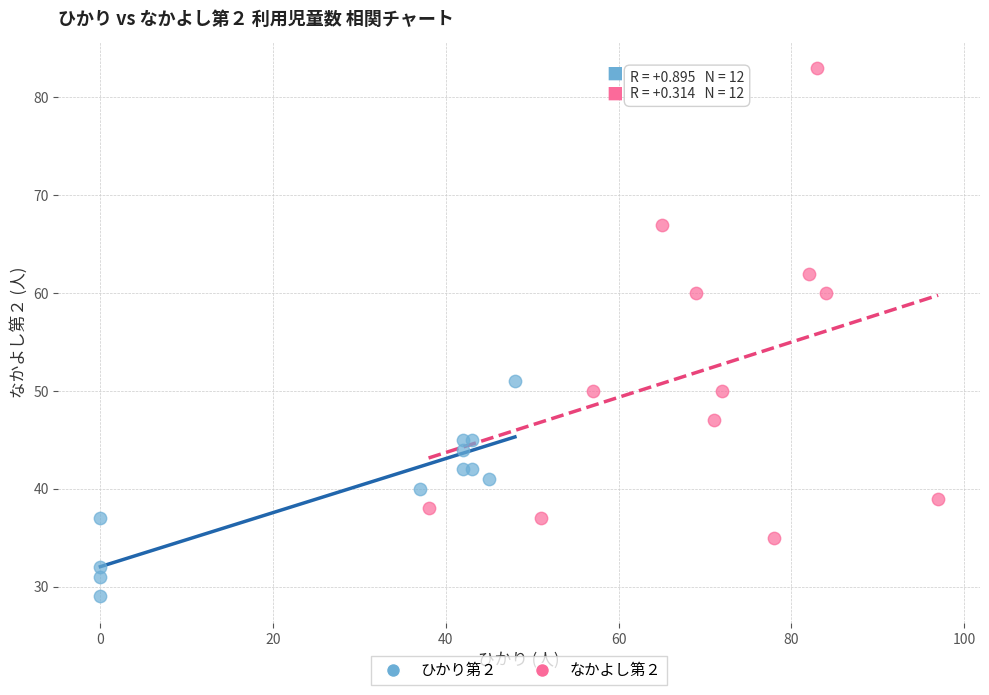

What are all the series names shown in the legend?

ひかり第２, なかよし第２